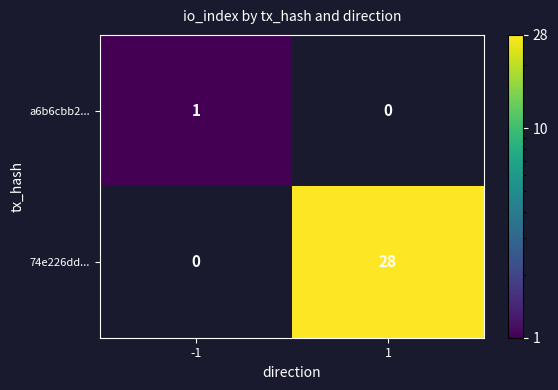

Count the number of data series in this chart.

2